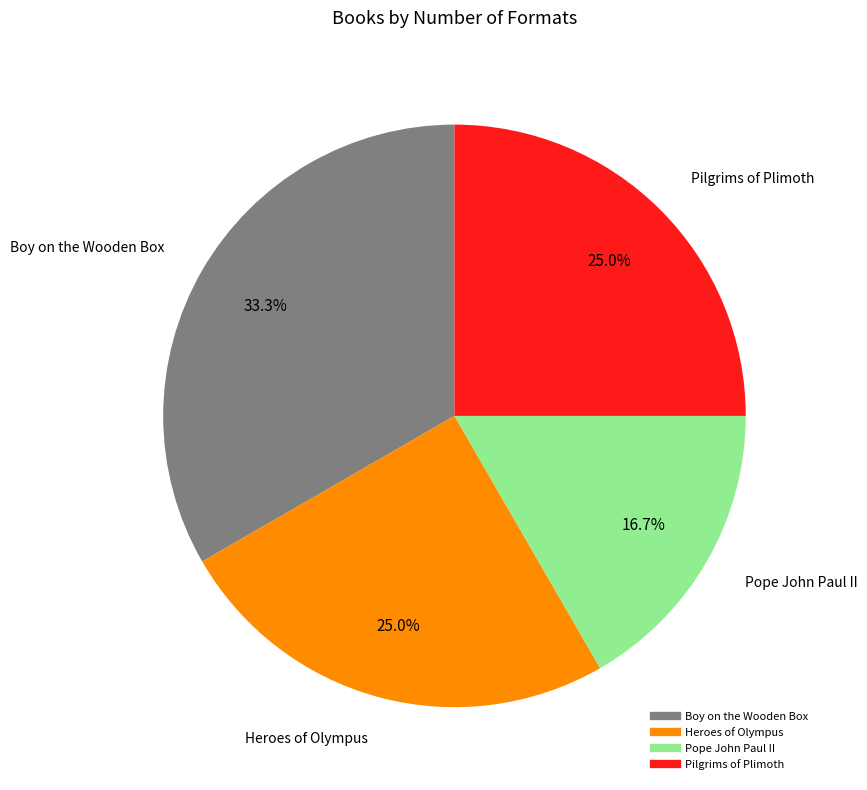

What percentage do Boy on the Wooden Box and Pilgrims of Plimoth together represent?

58.3%